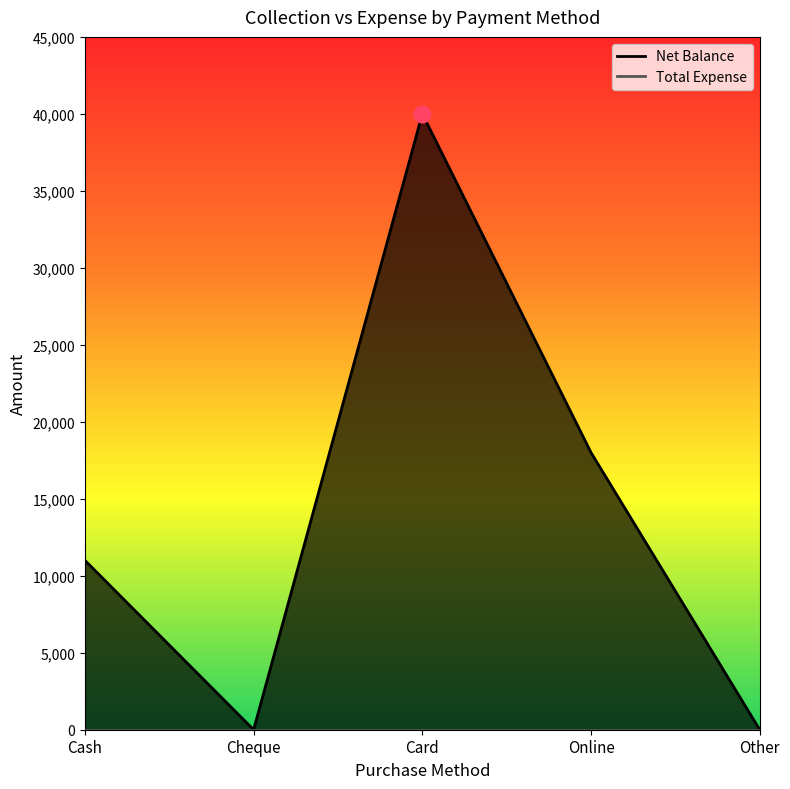

True or false: the data shows 2517 at Cash.

False